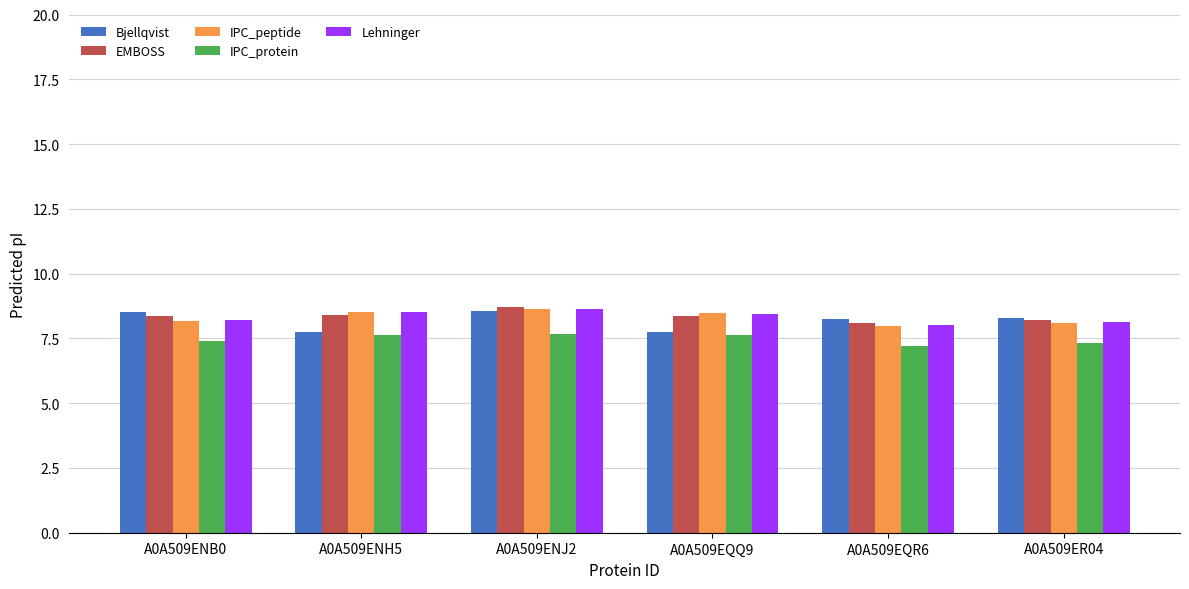

What is the difference between the maximum and minimum values in the IPC_peptide series?

0.7